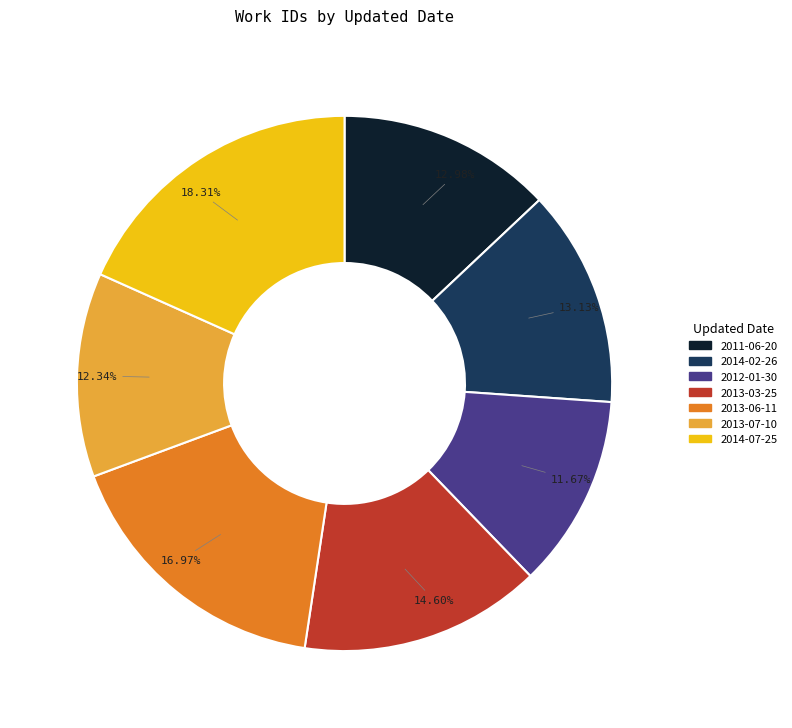

What is the ratio of the value at 2013-06-11 to the value at 2012-01-30?

1.5